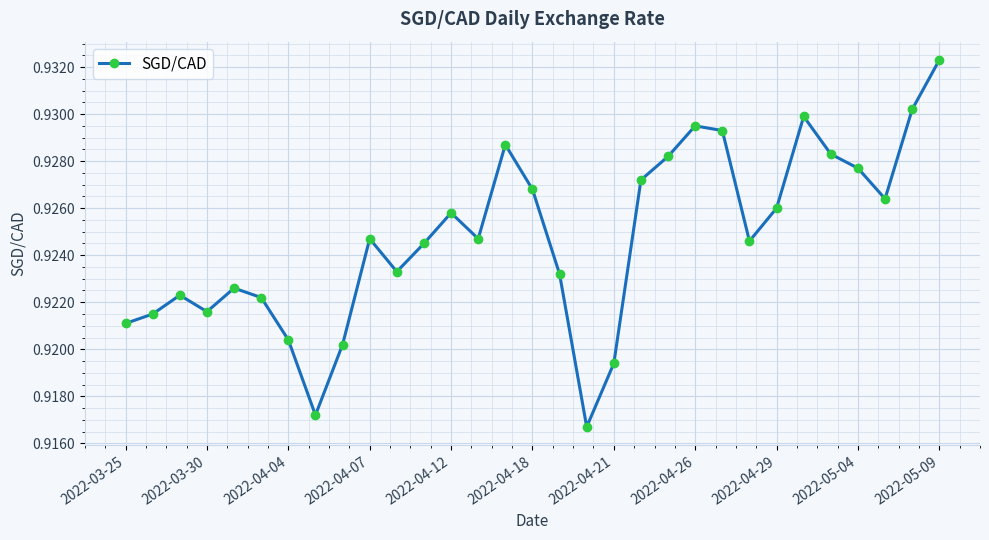

What is the sum of all values?

28.7